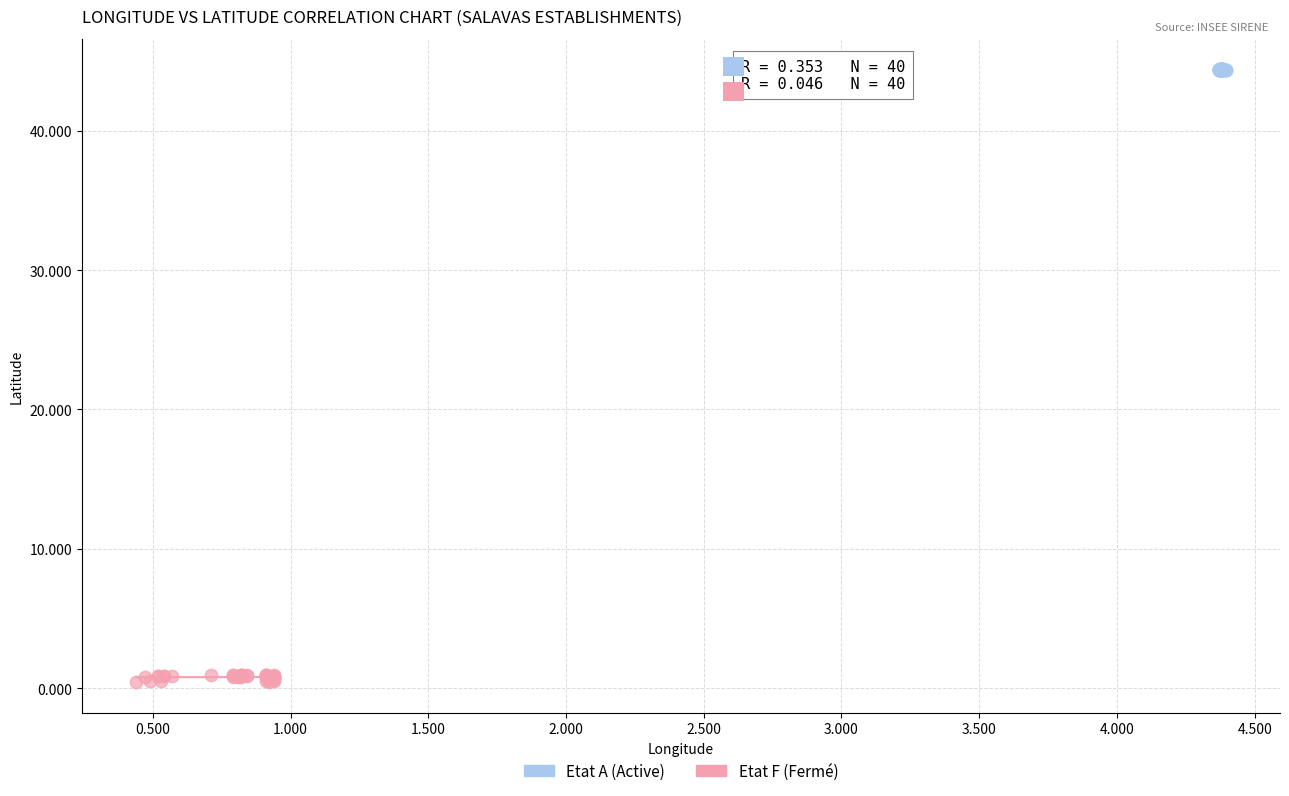

Which series has the largest Y range (max minus min)?

Etat F (Fermé)